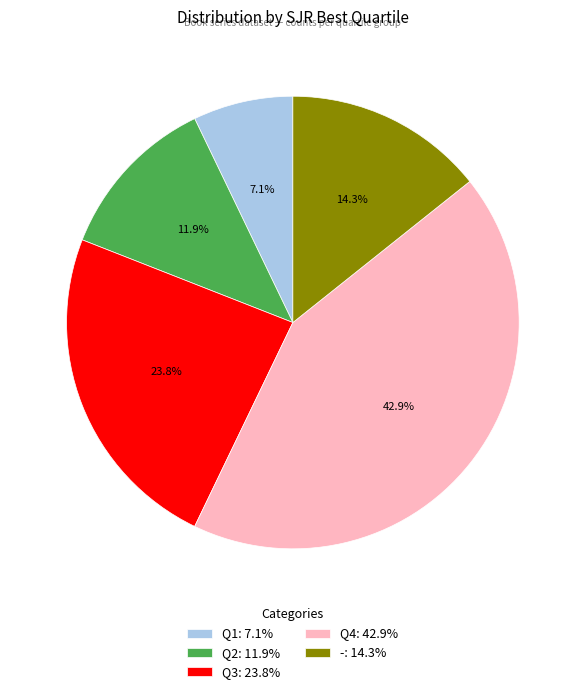

To the nearest percent, what portion does Q4 represent?

43%